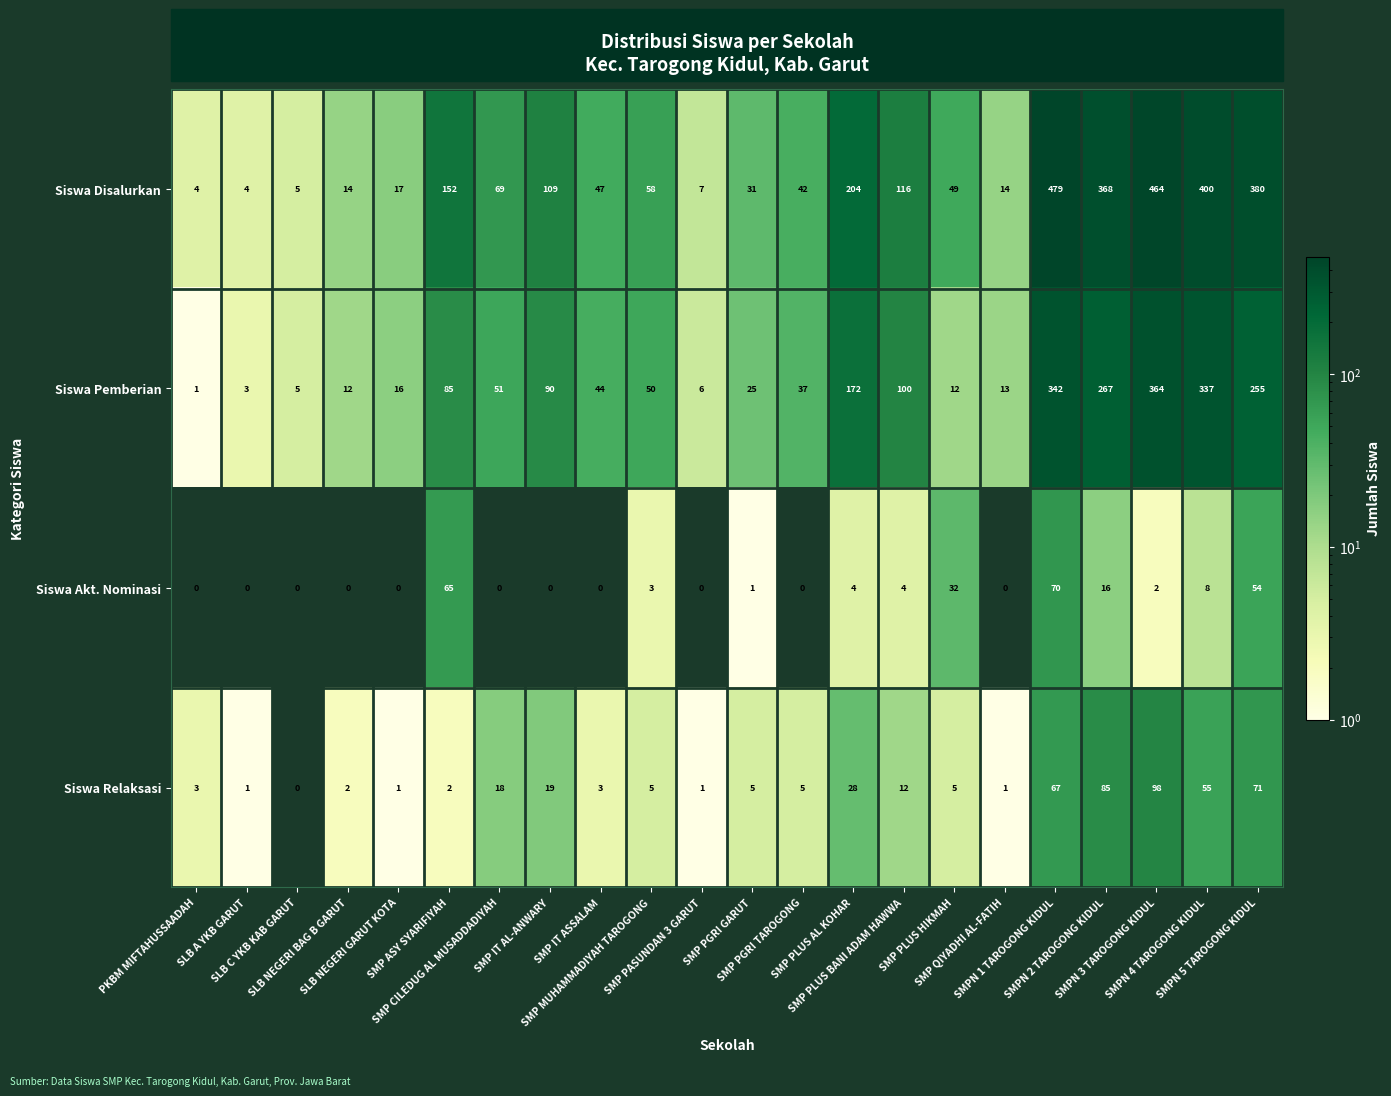

What is the sum of all Siswa Disalurkan values?

3033